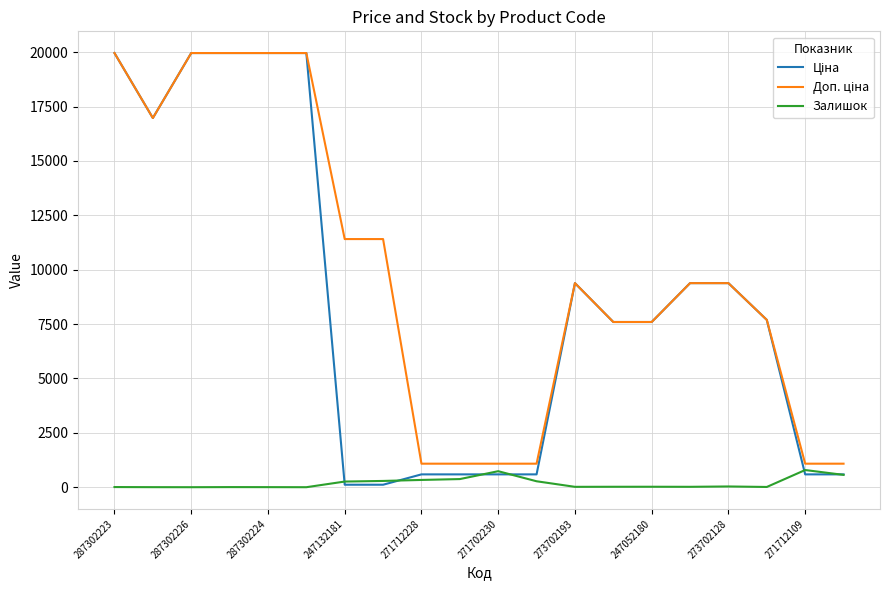

What is the maximum value shown in the chart?

19964.2